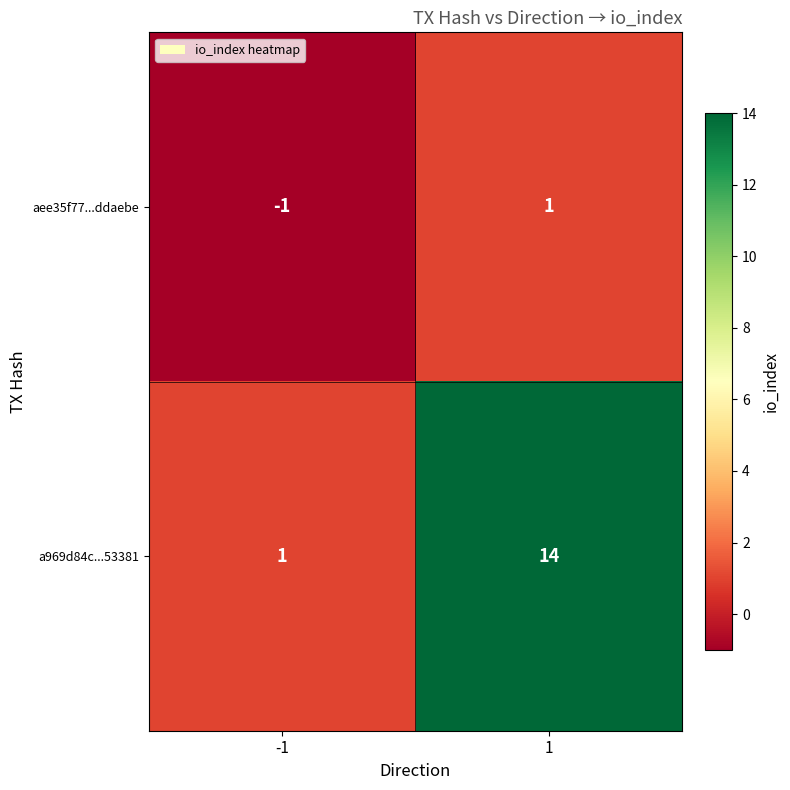

Which series has the largest total across all categories?

a969d84c...53381